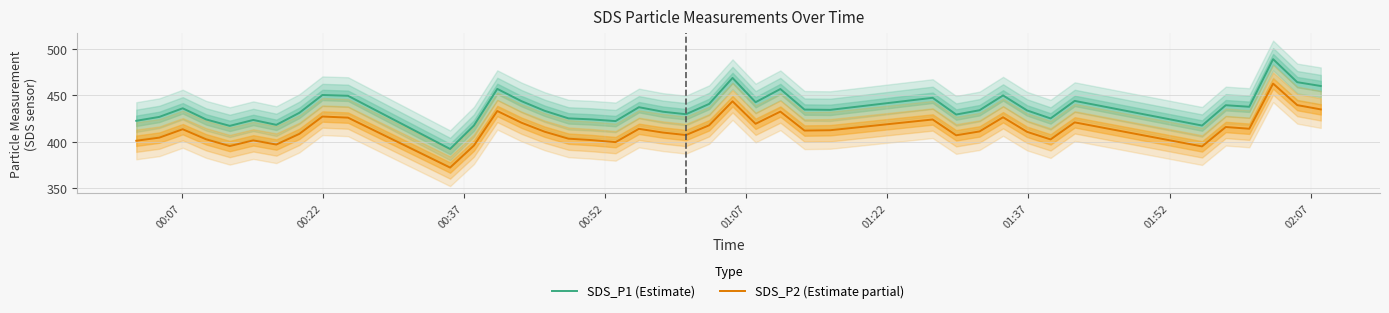

What are all the series names shown in the legend?

SDS_P1 (Estimate), SDS_P2 (Estimate partial)